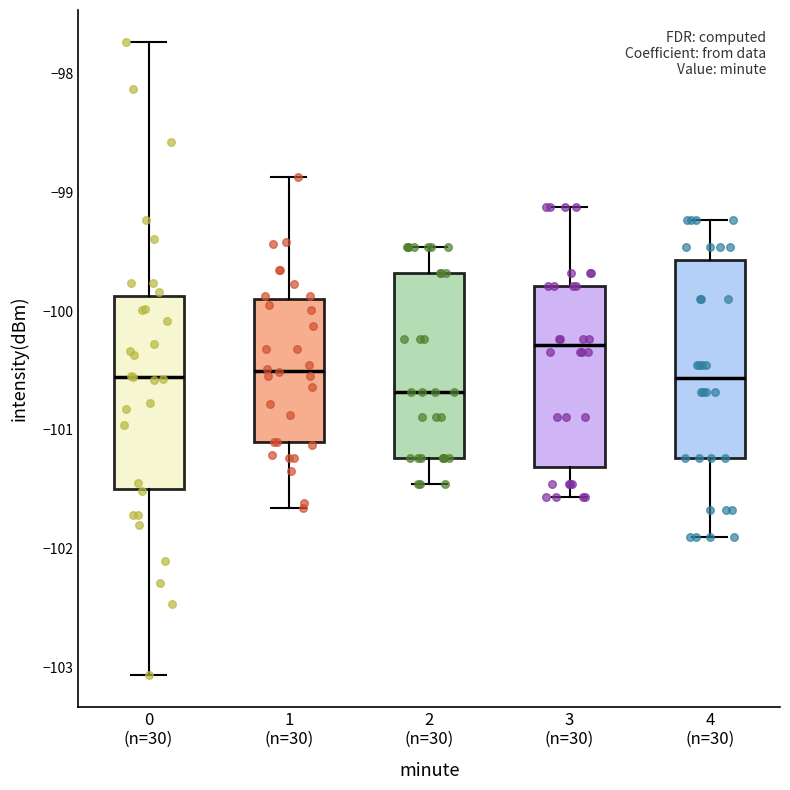

Which box has the lowest median line?

2 (n=30)